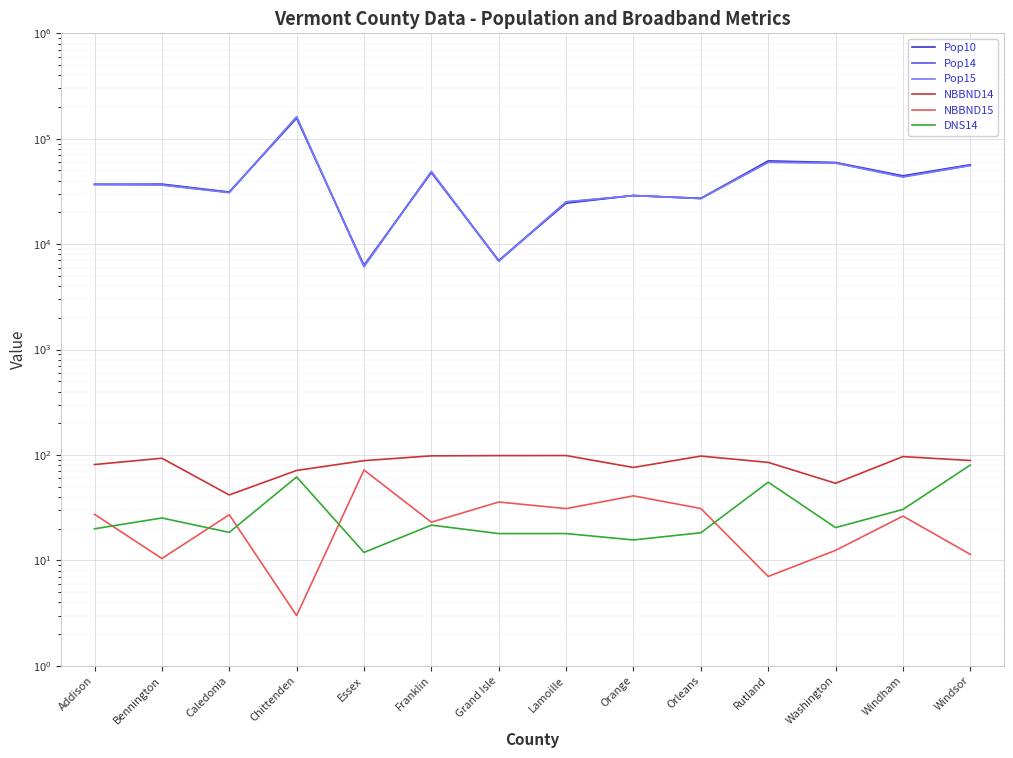

True or false: DNS14 and NBBND15 intersect in this chart.

True